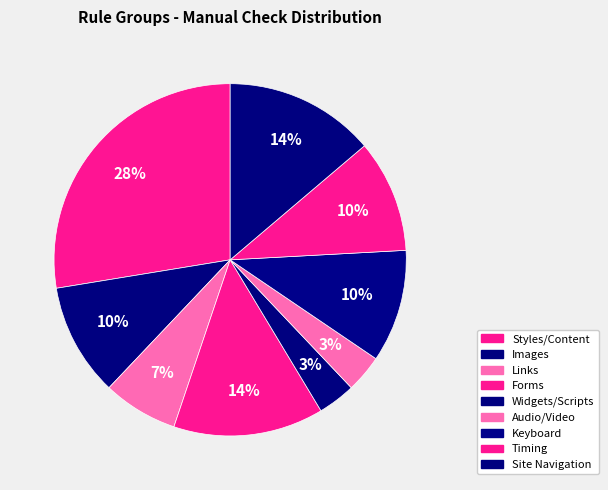

How many slices are in this pie chart?

9